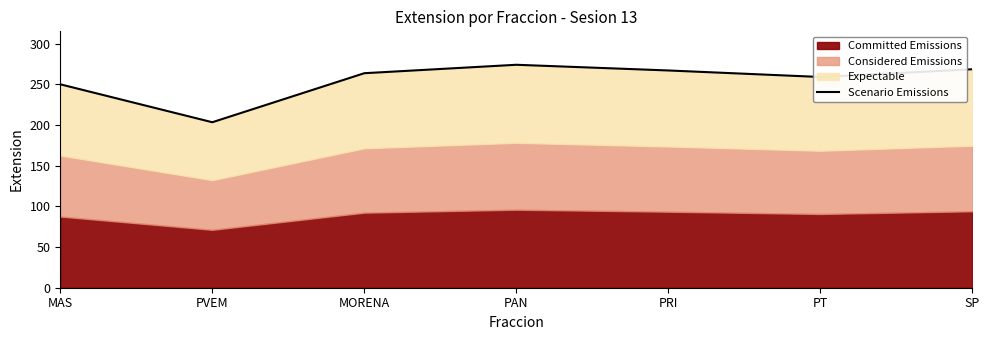

The chart shows a value of 259.0 at PT. True or false?

True